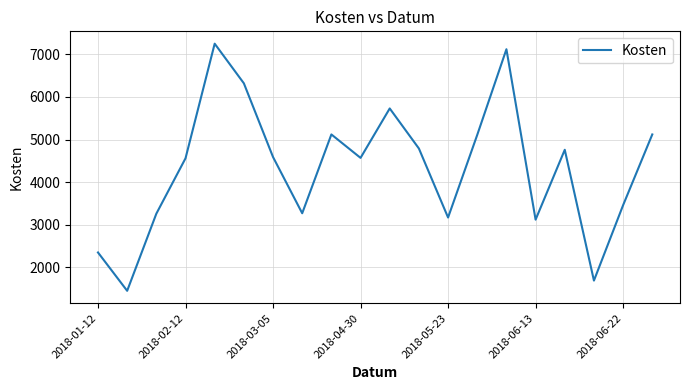

What is the difference between the maximum and minimum values?

5800